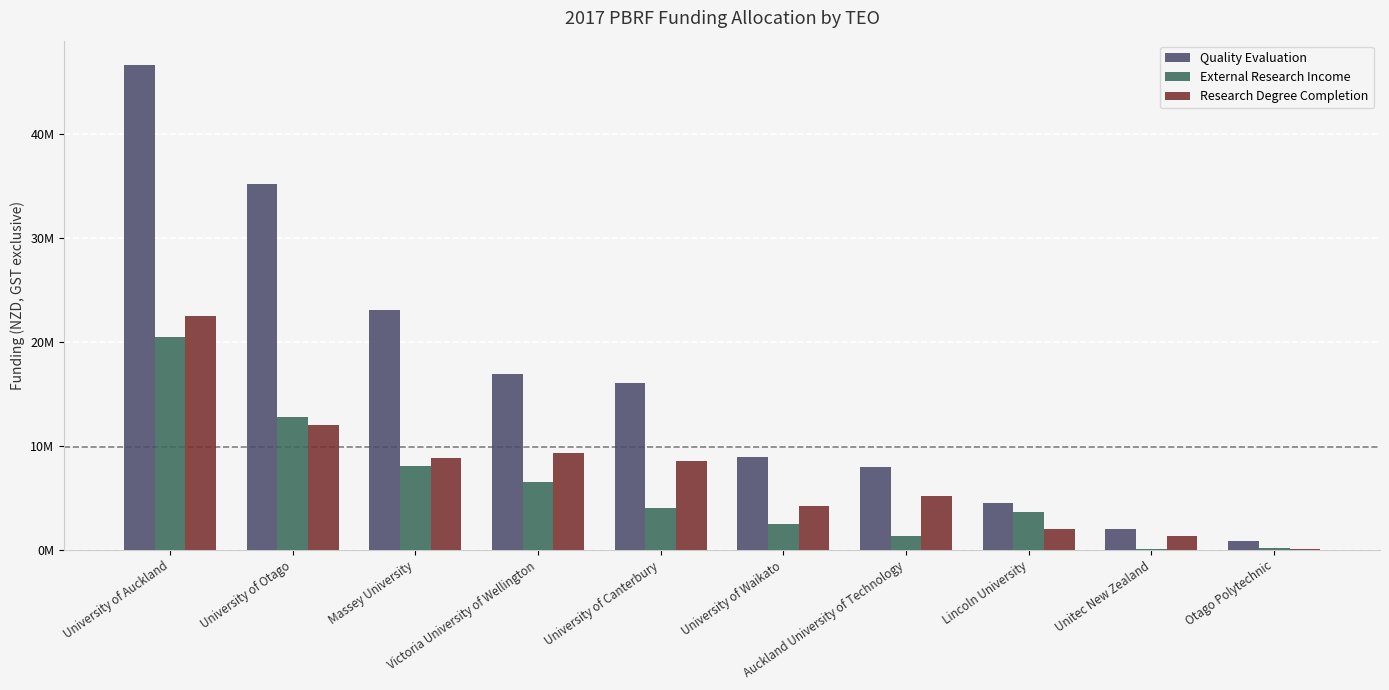

Is it true that Research Degree Completion equals 22509625.9 at University of Auckland?

True